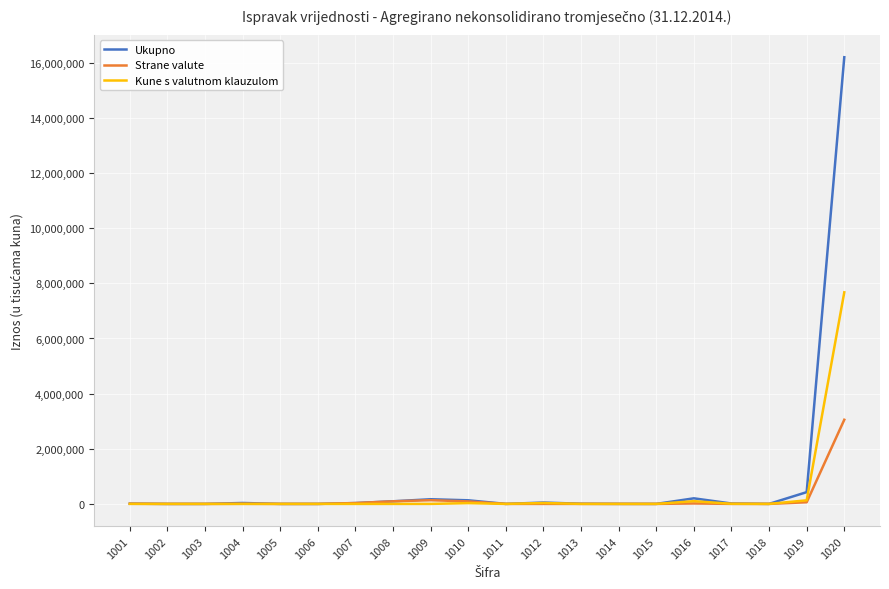

True or false: Strane valute has more than 0 points higher than both neighbors.

True